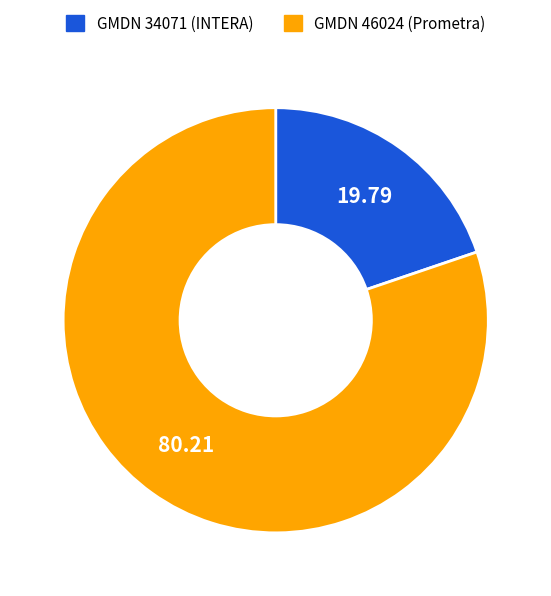

Is there any slice that represents more than half of the pie?

Yes